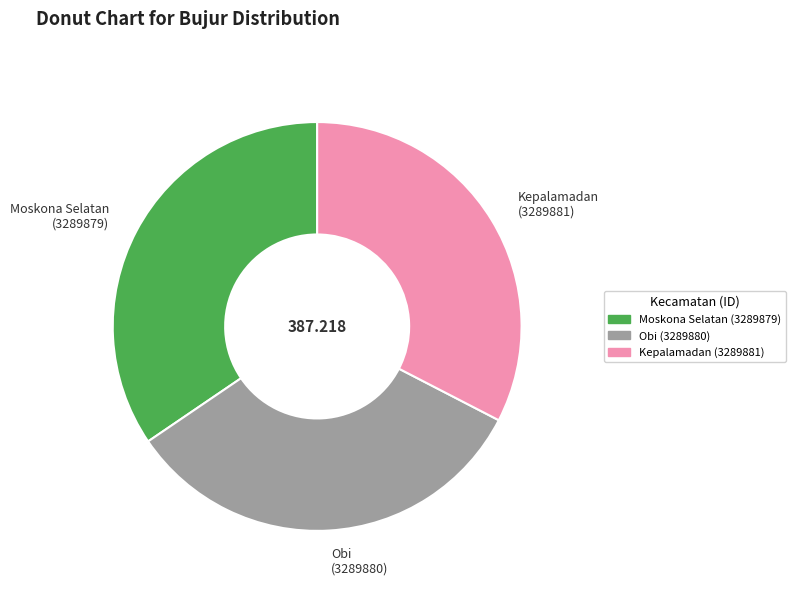

Is there a majority slice in this chart?

No